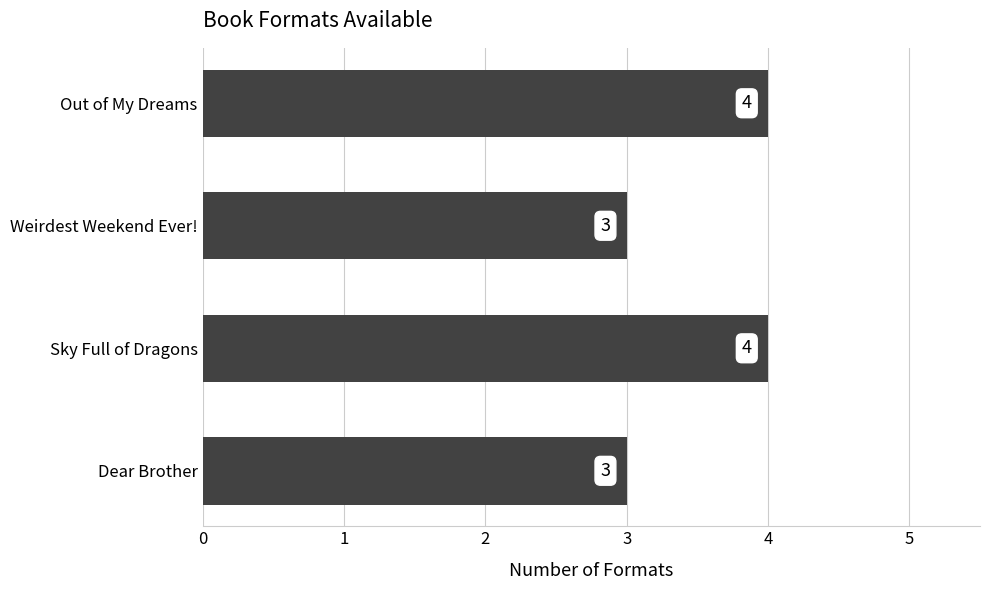

Count the values in the range 3 to 4.

4